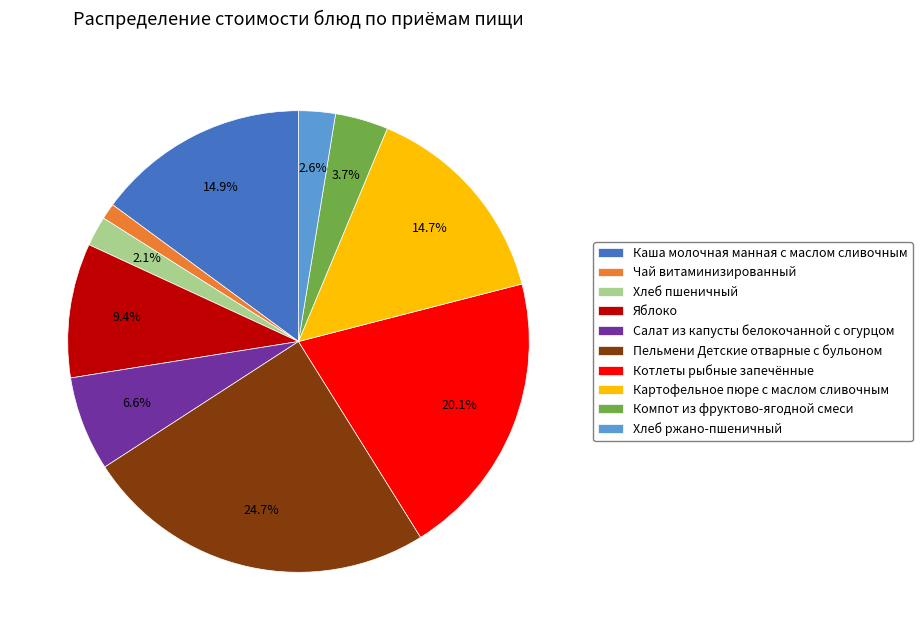

Does Компот из фруктово-ягодной смеси account for over 50% of the chart?

No